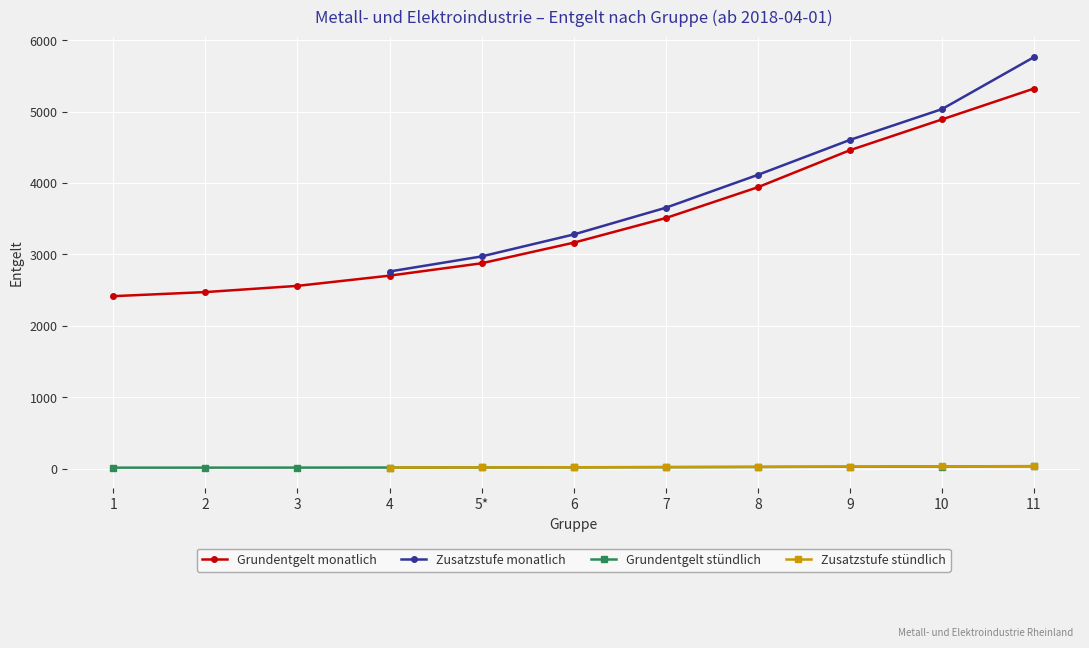

The value of Grundentgelt stündlich at 2 is 16.2. True or false?

True